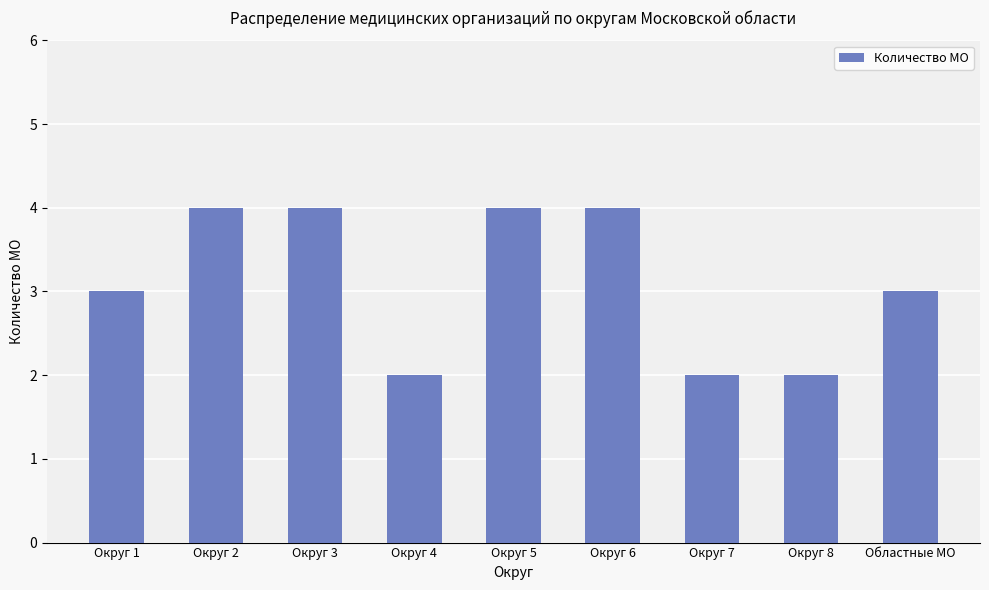

What is the average value?

3